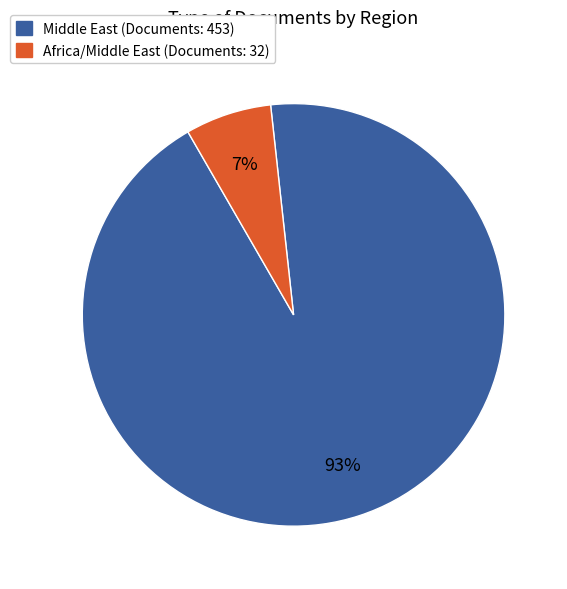

To the nearest percent, what is the average slice percentage?

50%